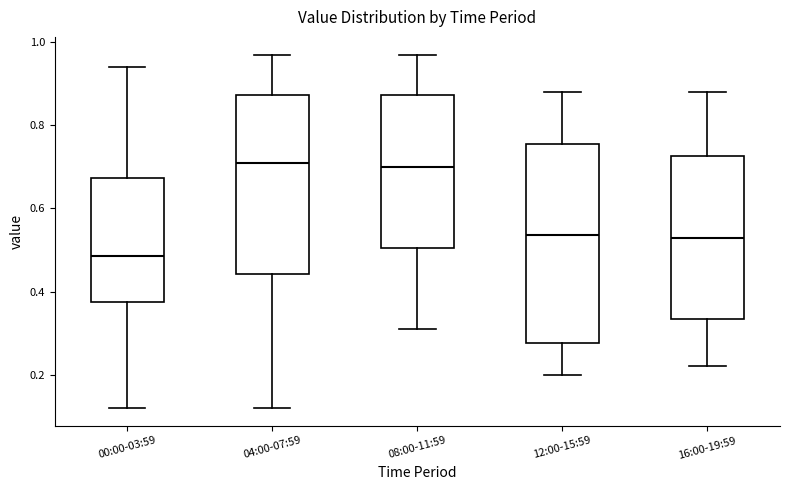

Reading left to right, transcribe this box plot: for each box, give where its median line is, the range the box spans, and where its two whiskers end, as read against the y-axis. The values are not printed on the chart, so give them approximately, as read against the axis.

00:00-03:59: median 0.48, box 0.38 to 0.68, whiskers 0.12 to 0.94
04:00-07:59: median 0.72, box 0.44 to 0.88, whiskers 0.12 to 0.98
08:00-11:59: median 0.70, box 0.50 to 0.88, whiskers 0.32 to 0.98
12:00-15:59: median 0.54, box 0.28 to 0.76, whiskers 0.20 to 0.88
16:00-19:59: median 0.54, box 0.34 to 0.72, whiskers 0.22 to 0.88